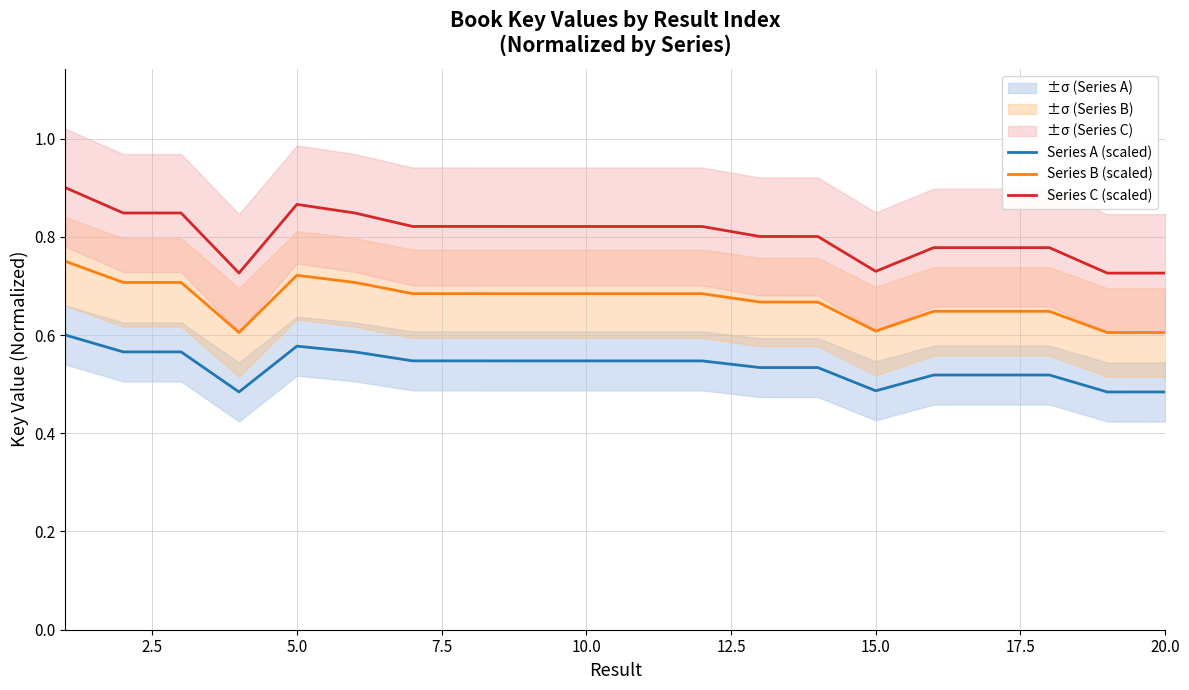

What is the difference between the maximum and second lowest values in the Series B (scaled) series?

0.1